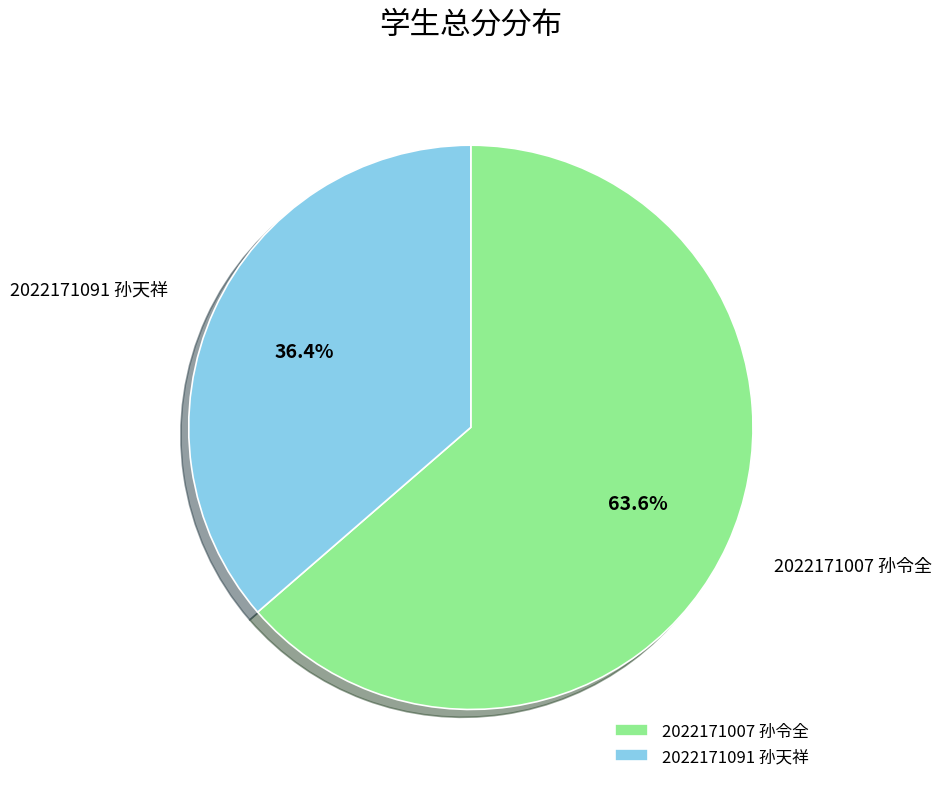

Is it true that 2022171007 孙令全 is 71% of the pie?

False